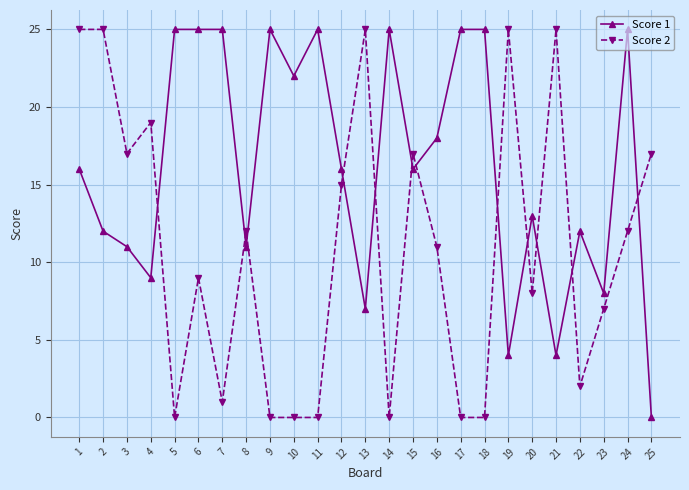

List the series in order of their overall mean, lowest first.

Score 2, Score 1